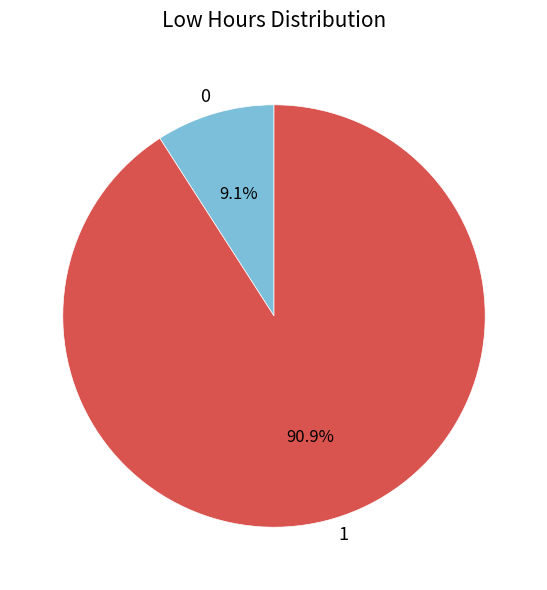

How many segments does this pie chart have?

2